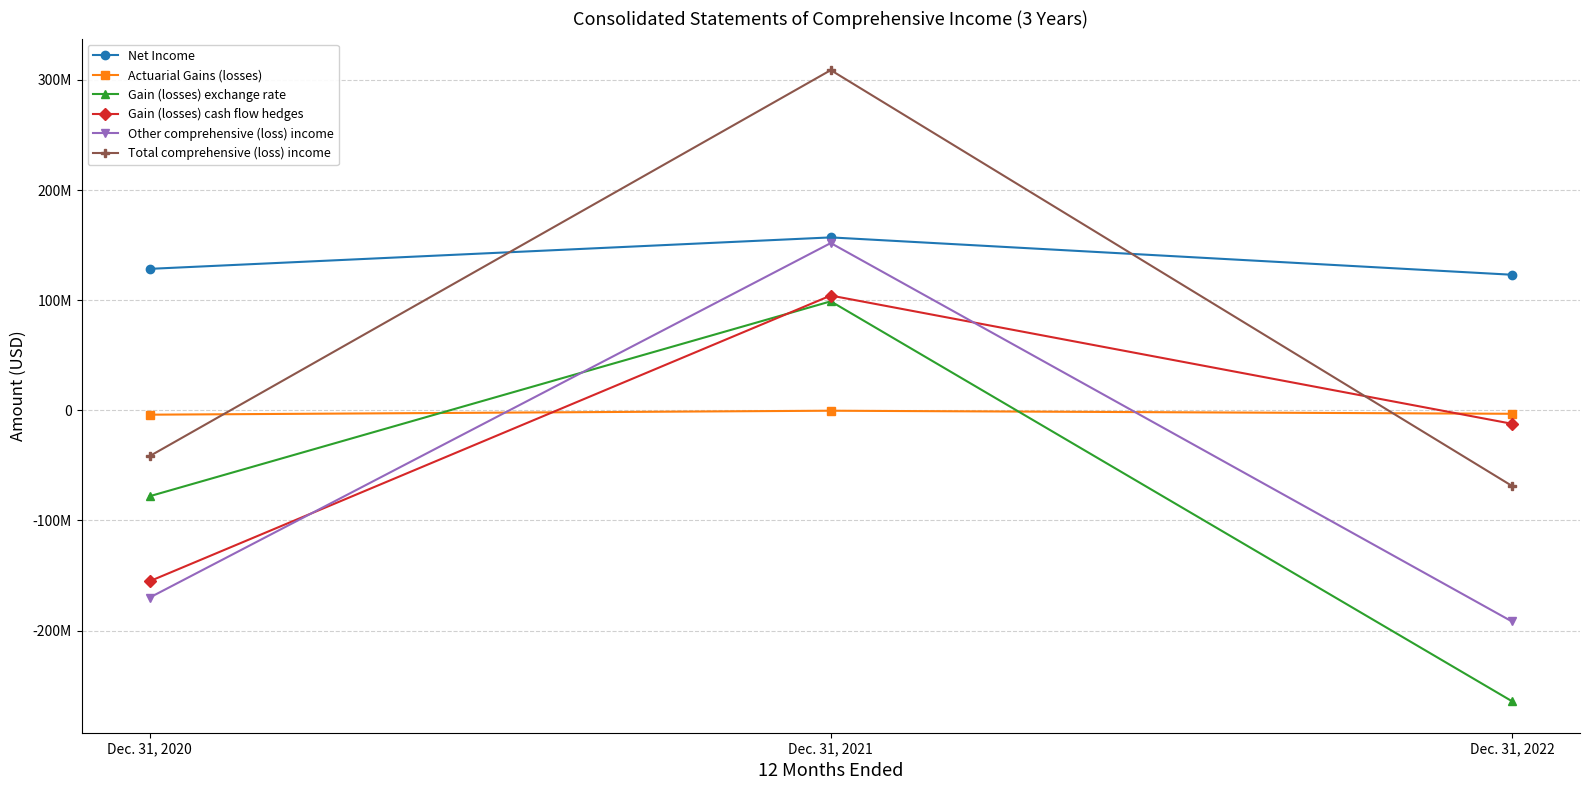

What is the difference between the maximum and second lowest values in the Net Income series?

28572681